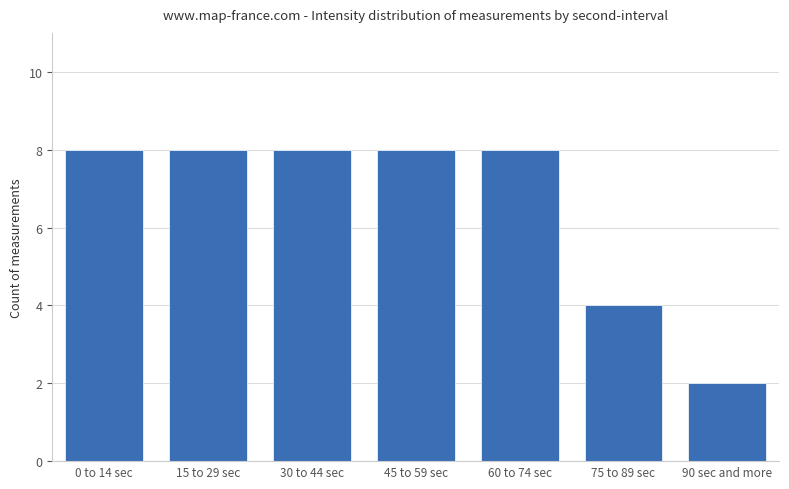

What is the label of the 6th bar from the left?

75 to 89 sec